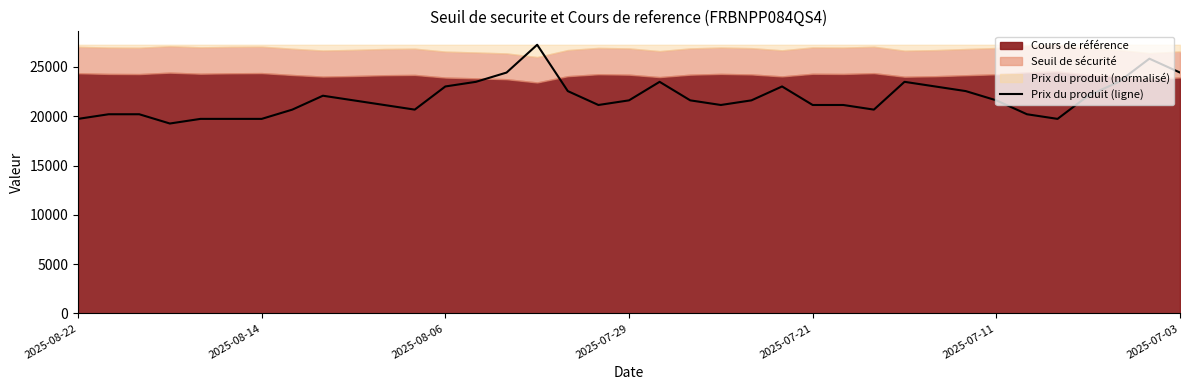

The chart shows a value of 10322.3 at 2025-07-11. True or false?

False